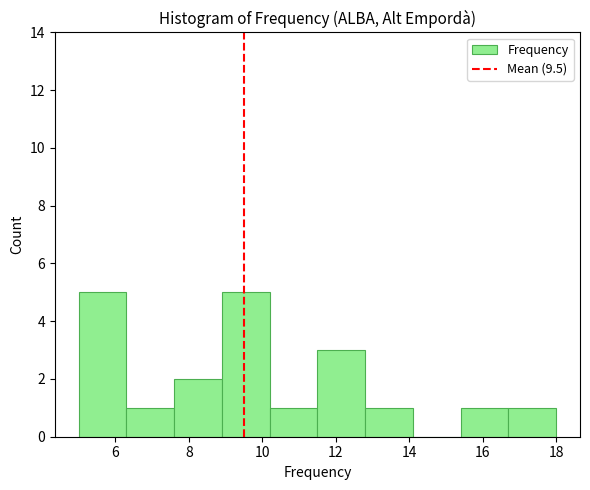

Reading left to right, list every bar in this chart as the range it spans on the x-axis followed by its height. Neither the bar edges nor the heights are printed on the chart, so give them approximately, as read against the axes.

5.0 to 6.3: 5
6.3 to 7.6: 1
7.6 to 8.9: 2
8.9 to 10.2: 5
10.2 to 11.5: 1
11.5 to 12.8: 3
12.8 to 14.1: 1
14.1 to 15.4: 0
15.4 to 16.7: 1
16.7 to 18.0: 1